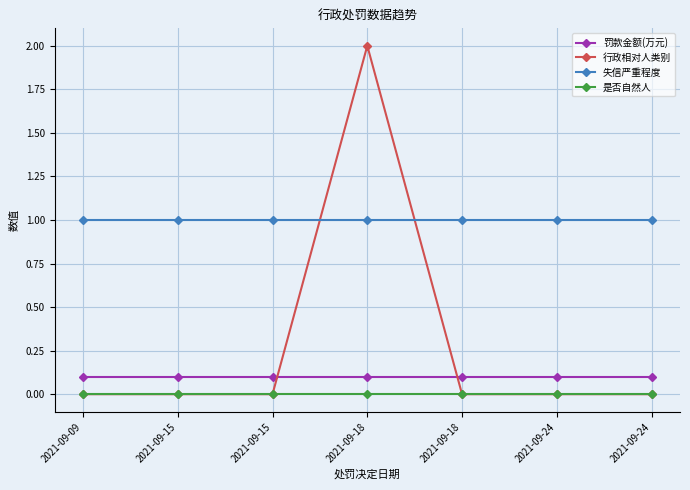

True or false: 行政相对人类别 has more than 0 points higher than both neighbors.

True